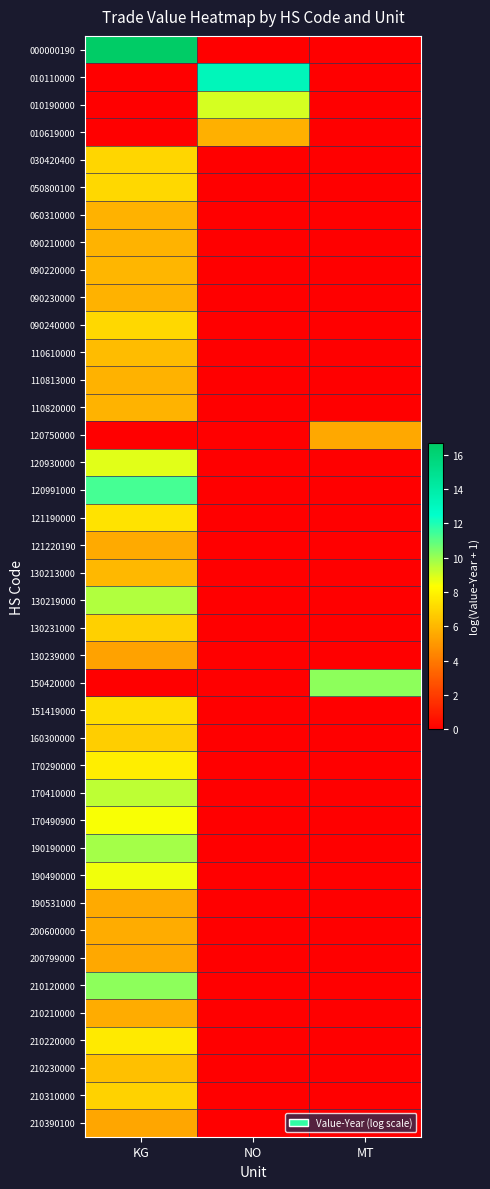

Reading left to right, list all the values displayed in this chart.

000000190: KG=16.7	NO=0.0	MT=0.0
010110000: KG=0.0	NO=13.2	MT=0.0
010190000: KG=0.0	NO=9.0	MT=0.0
010619000: KG=0.0	NO=5.7	MT=0.0
030420400: KG=7.0	NO=0.0	MT=0.0
050800100: KG=7.1	NO=0.0	MT=0.0
060310000: KG=5.8	NO=0.0	MT=0.0
090210000: KG=5.9	NO=0.0	MT=0.0
090220000: KG=5.9	NO=0.0	MT=0.0
090230000: KG=5.8	NO=0.0	MT=0.0
090240000: KG=7.0	NO=0.0	MT=0.0
110610000: KG=6.1	NO=0.0	MT=0.0
110813000: KG=5.8	NO=0.0	MT=0.0
110820000: KG=5.9	NO=0.0	MT=0.0
120750000: KG=0.0	NO=0.0	MT=5.5
120930000: KG=8.8	NO=0.0	MT=0.0
120991000: KG=11.3	NO=0.0	MT=0.0
121190000: KG=7.4	NO=0.0	MT=0.0
121220190: KG=5.6	NO=0.0	MT=0.0
130213000: KG=6.0	NO=0.0	MT=0.0
130219000: KG=9.6	NO=0.0	MT=0.0
130231000: KG=6.8	NO=0.0	MT=0.0
130239000: KG=5.3	NO=0.0	MT=0.0
150420000: KG=0.0	NO=0.0	MT=10.2
151419000: KG=7.2	NO=0.0	MT=0.0
160300000: KG=6.8	NO=0.0	MT=0.0
170290000: KG=7.8	NO=0.0	MT=0.0
170410000: KG=9.4	NO=0.0	MT=0.0
170490900: KG=8.4	NO=0.0	MT=0.0
190190000: KG=9.8	NO=0.0	MT=0.0
190490000: KG=8.5	NO=0.0	MT=0.0
190531000: KG=5.6	NO=0.0	MT=0.0
200600000: KG=5.6	NO=0.0	MT=0.0
200799000: KG=5.5	NO=0.0	MT=0.0
210120000: KG=10.2	NO=0.0	MT=0.0
210210000: KG=5.7	NO=0.0	MT=0.0
210220000: KG=7.7	NO=0.0	MT=0.0
210230000: KG=6.3	NO=0.0	MT=0.0
210310000: KG=6.9	NO=0.0	MT=0.0
210390100: KG=5.5	NO=0.0	MT=0.0